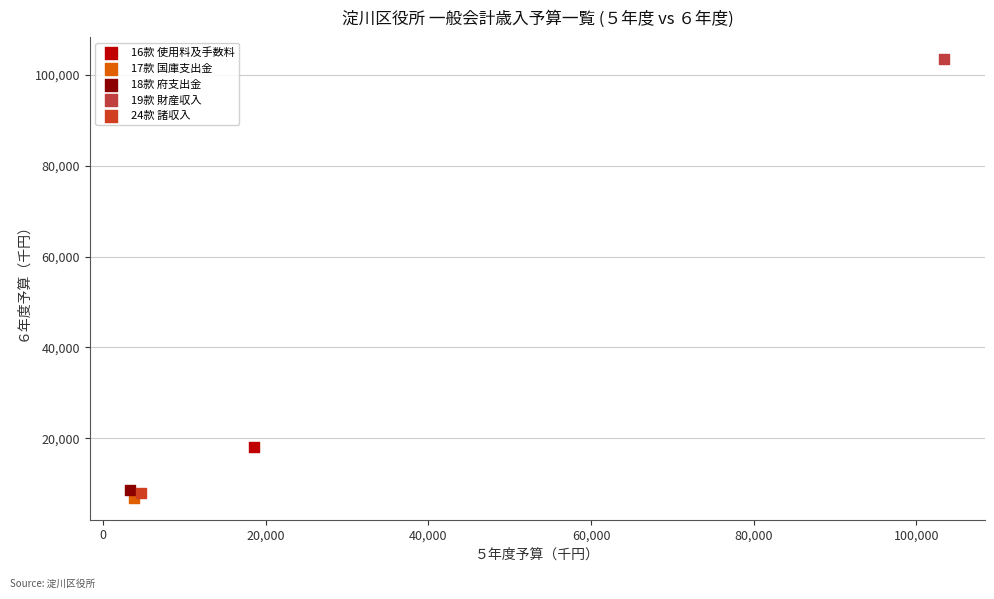

What are all the series names shown in the legend?

16款 使用料及手数料, 17款 国庫支出金, 18款 府支出金, 19款 財産収入, 24款 諸収入